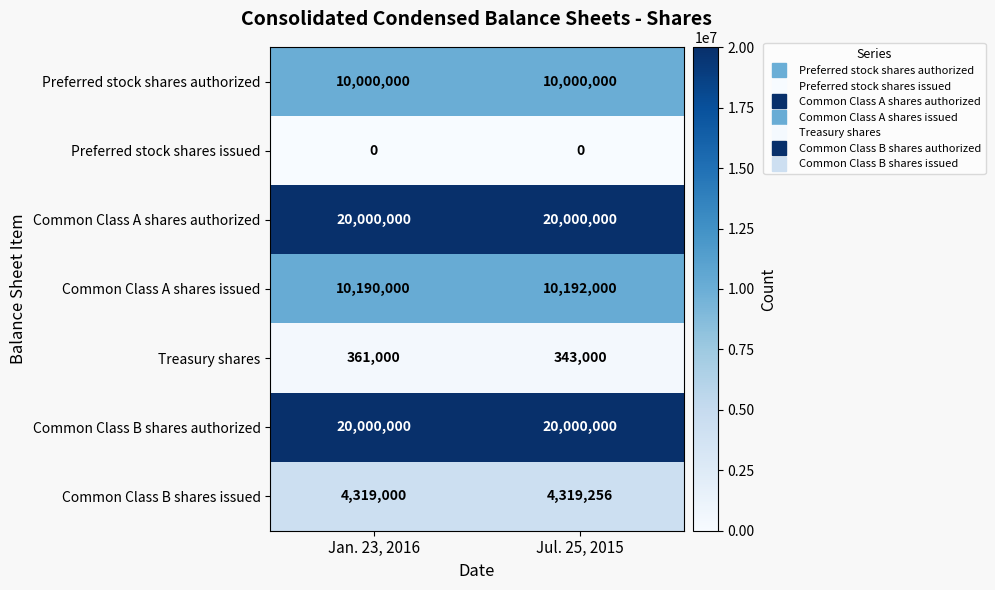

At how many categories does at least one series exceed 6228211?

2